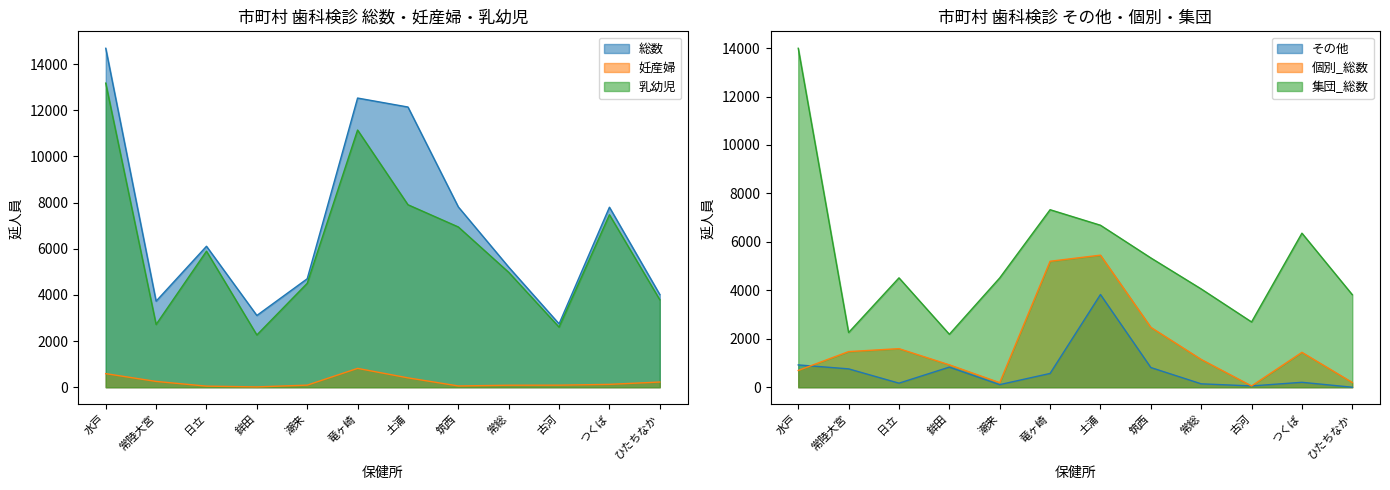

What is the label of the 4th point from the left?

鉾田